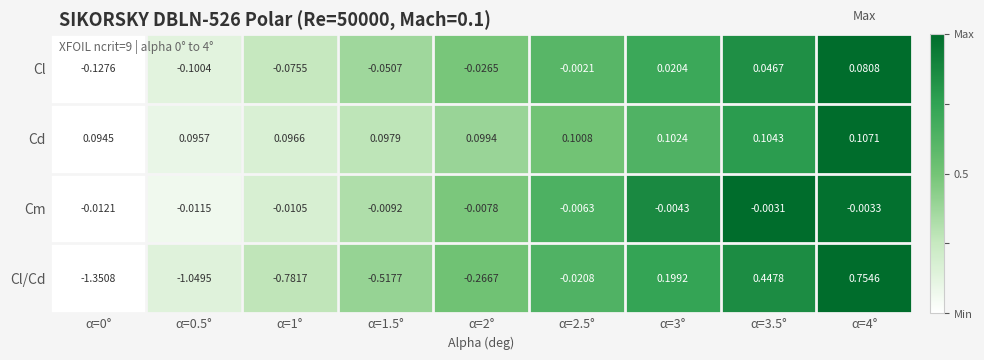

Which series has the largest range (max minus min)?

Cl/Cd